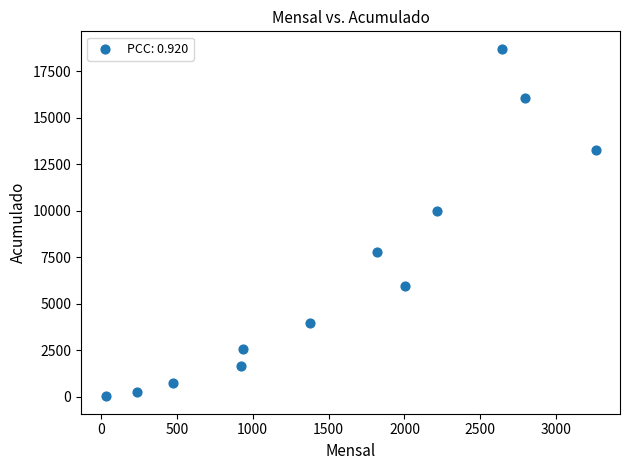

What Y value in the scatter plot is closest to 9370?

10015.7